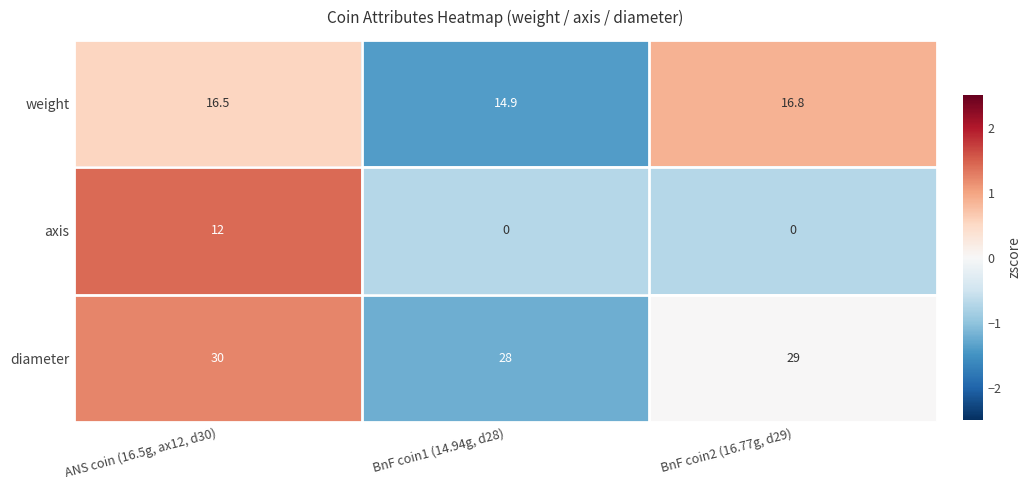

At which category is the sum across all series the highest?

ANS coin (16.5g, ax12, d30)